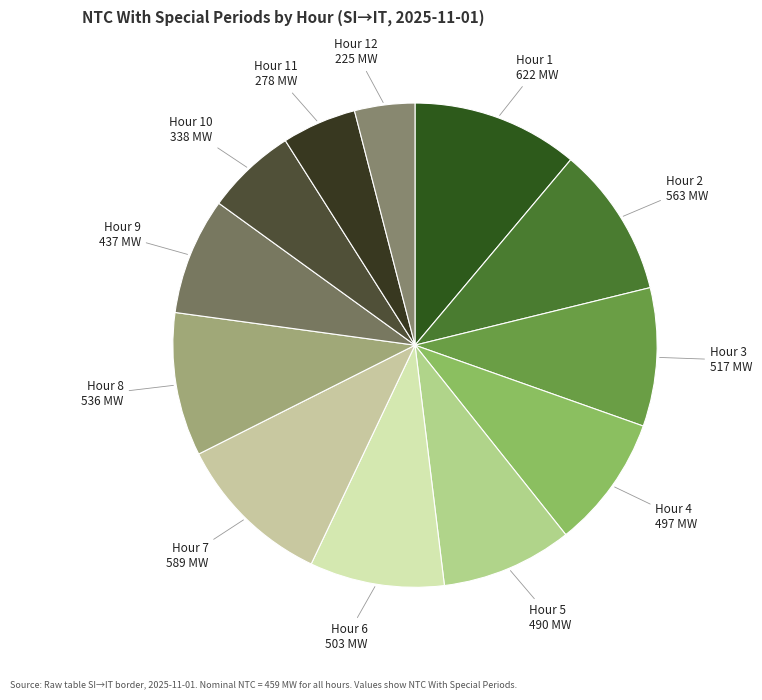

Does any single category account for the majority?

No